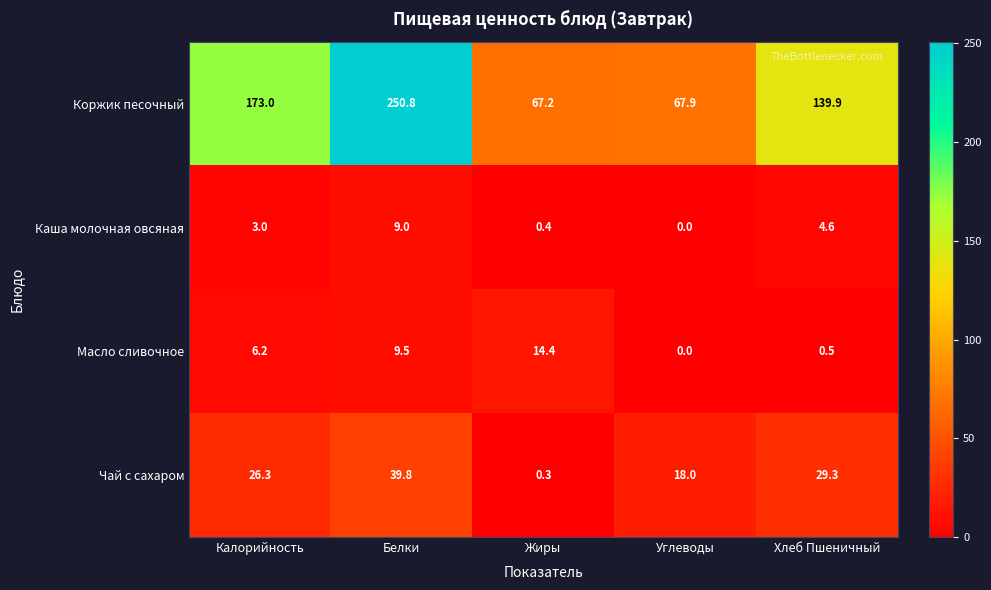

What is the greatest value displayed?

250.8